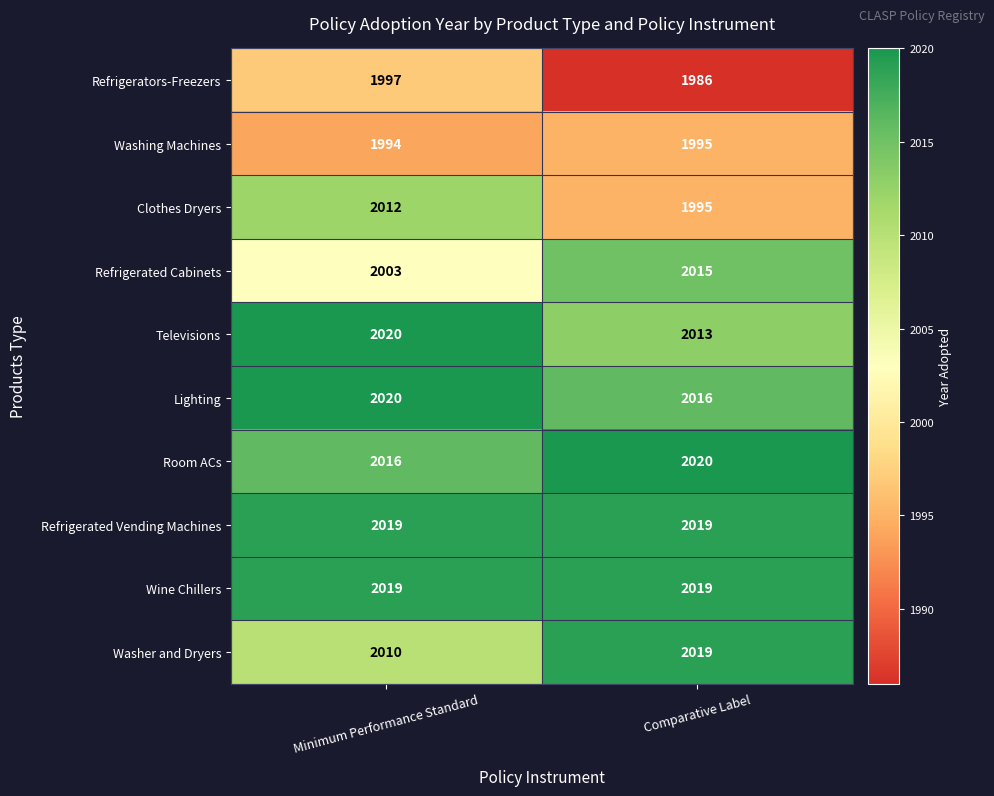

What is the total value across all series at Minimum Performance Standard?

20110